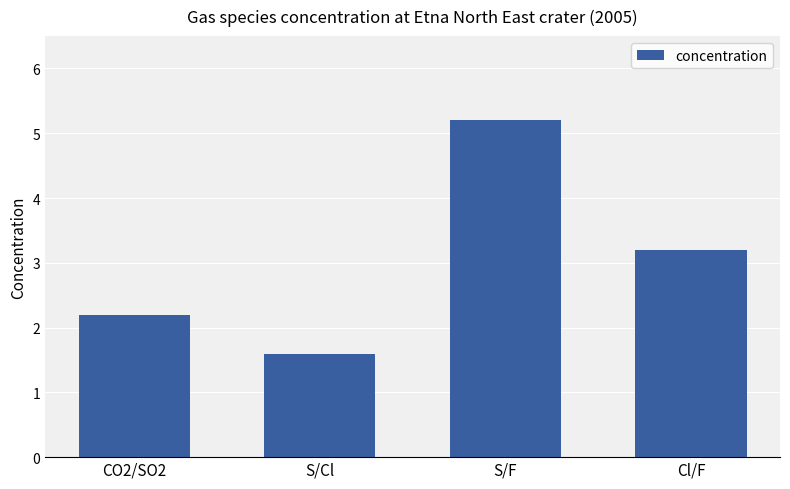

Approximately how many times larger is the value at CO2/SO2 compared to Cl/F?

0.7